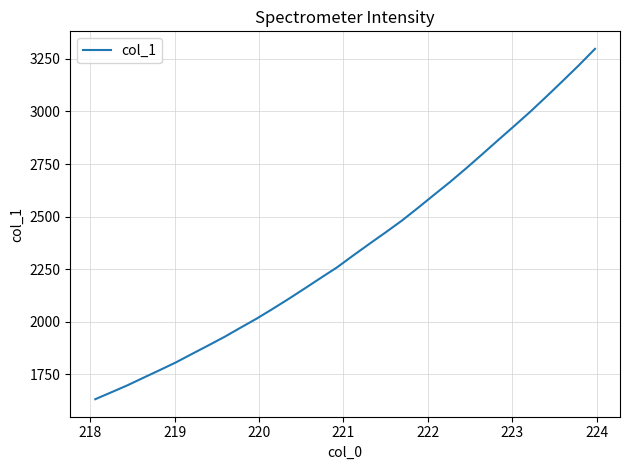

What is the minimum value shown in the chart?

1631.0